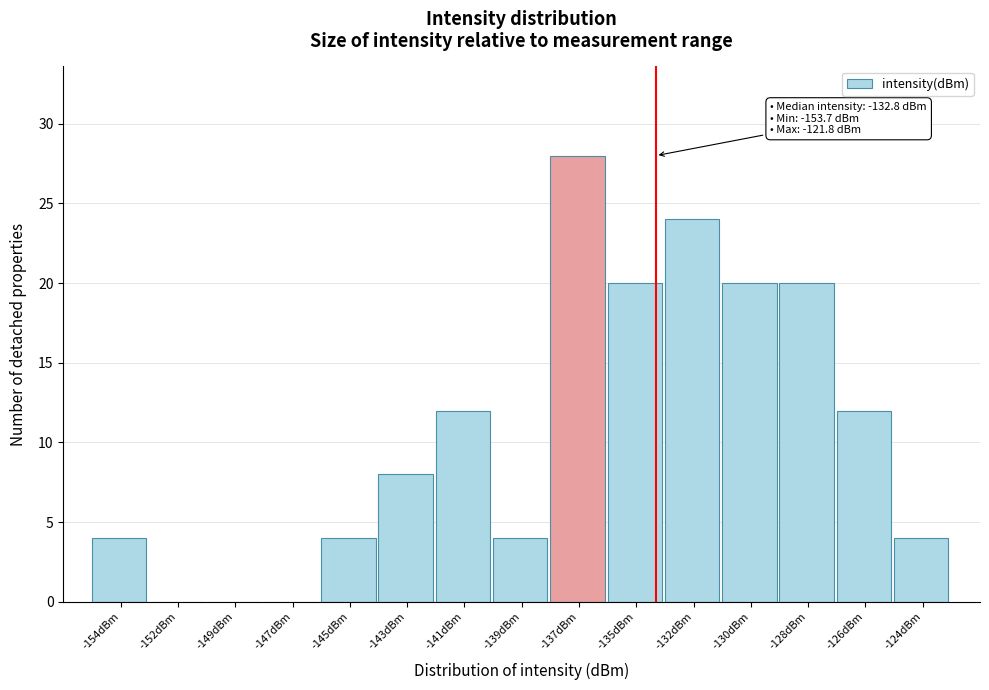

Reading right to left, extract all data points from this chart.

-124dBm=4	-126dBm=12	-128dBm=20	-130dBm=20	-132dBm=24	-135dBm=20	-137dBm=28	-139dBm=4	-141dBm=12	-143dBm=8	-145dBm=4	-147dBm=0	-149dBm=0	-152dBm=0	-154dBm=4